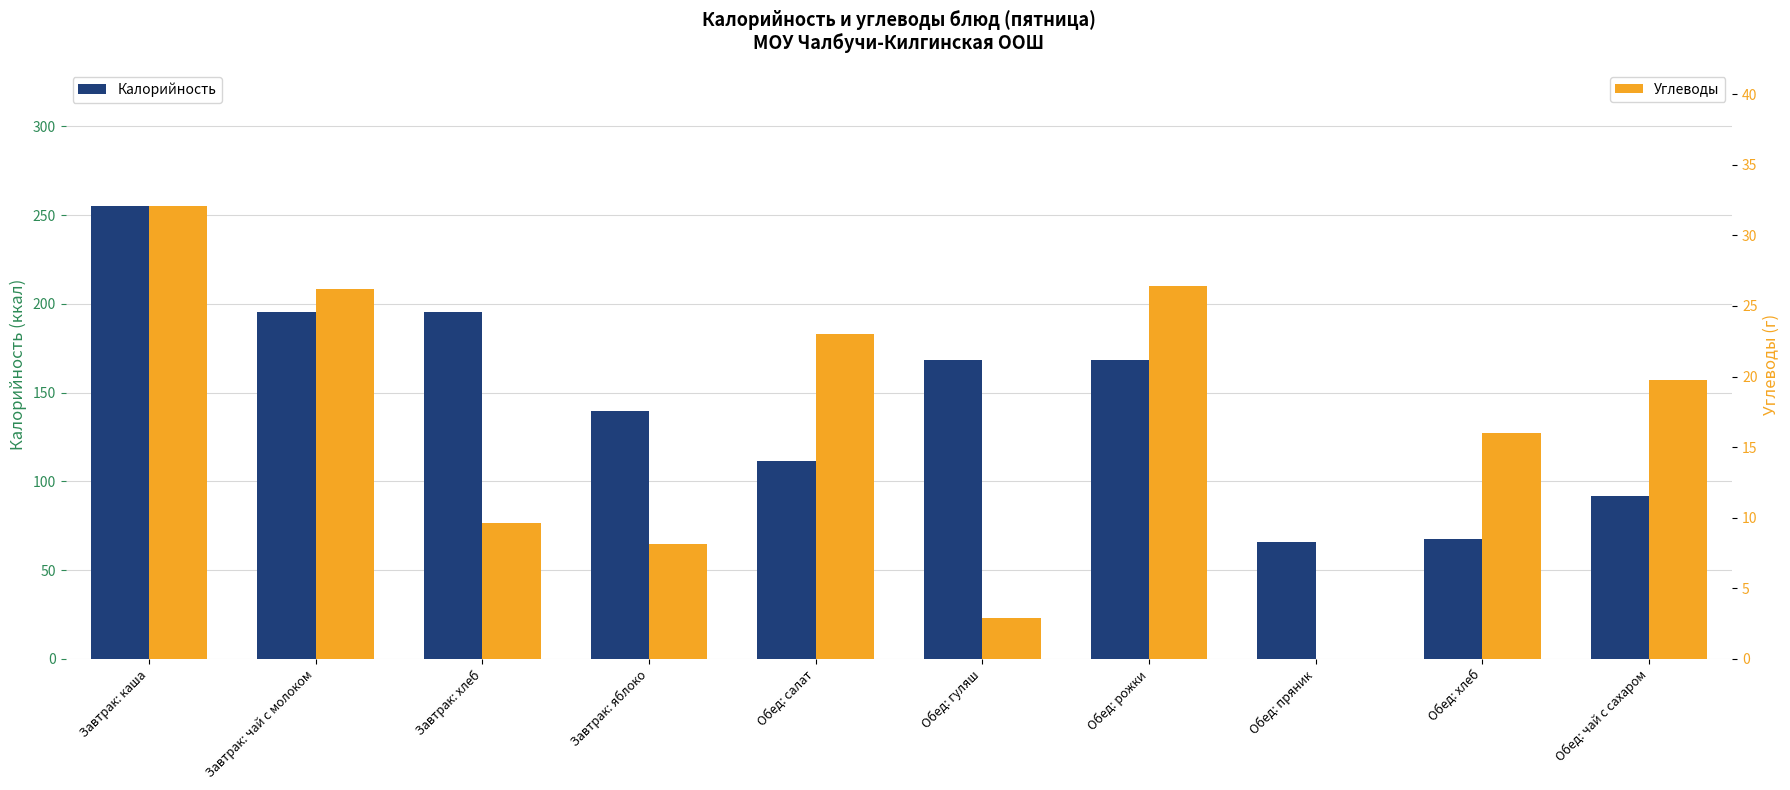

Reading right to left, list all the values displayed in this chart.

Калорийность: Обед: чай с сахаром=92.0	Обед: хлеб=67.8	Обед: пряник=66.0	Обед: рожки=168.4	Обед: гуляш=168.4	Обед: салат=111.6	Завтрак: яблоко=139.7	Завтрак: хлеб=195.2	Завтрак: чай с молоком=195.2	Завтрак: каша=255.2
Углеводы: Обед: чай с сахаром=19.8	Обед: хлеб=16.0	Обед: пряник=0.0	Обед: рожки=26.4	Обед: гуляш=2.9	Обед: салат=23.0	Завтрак: яблоко=8.1	Завтрак: хлеб=9.6	Завтрак: чай с молоком=26.2	Завтрак: каша=32.1